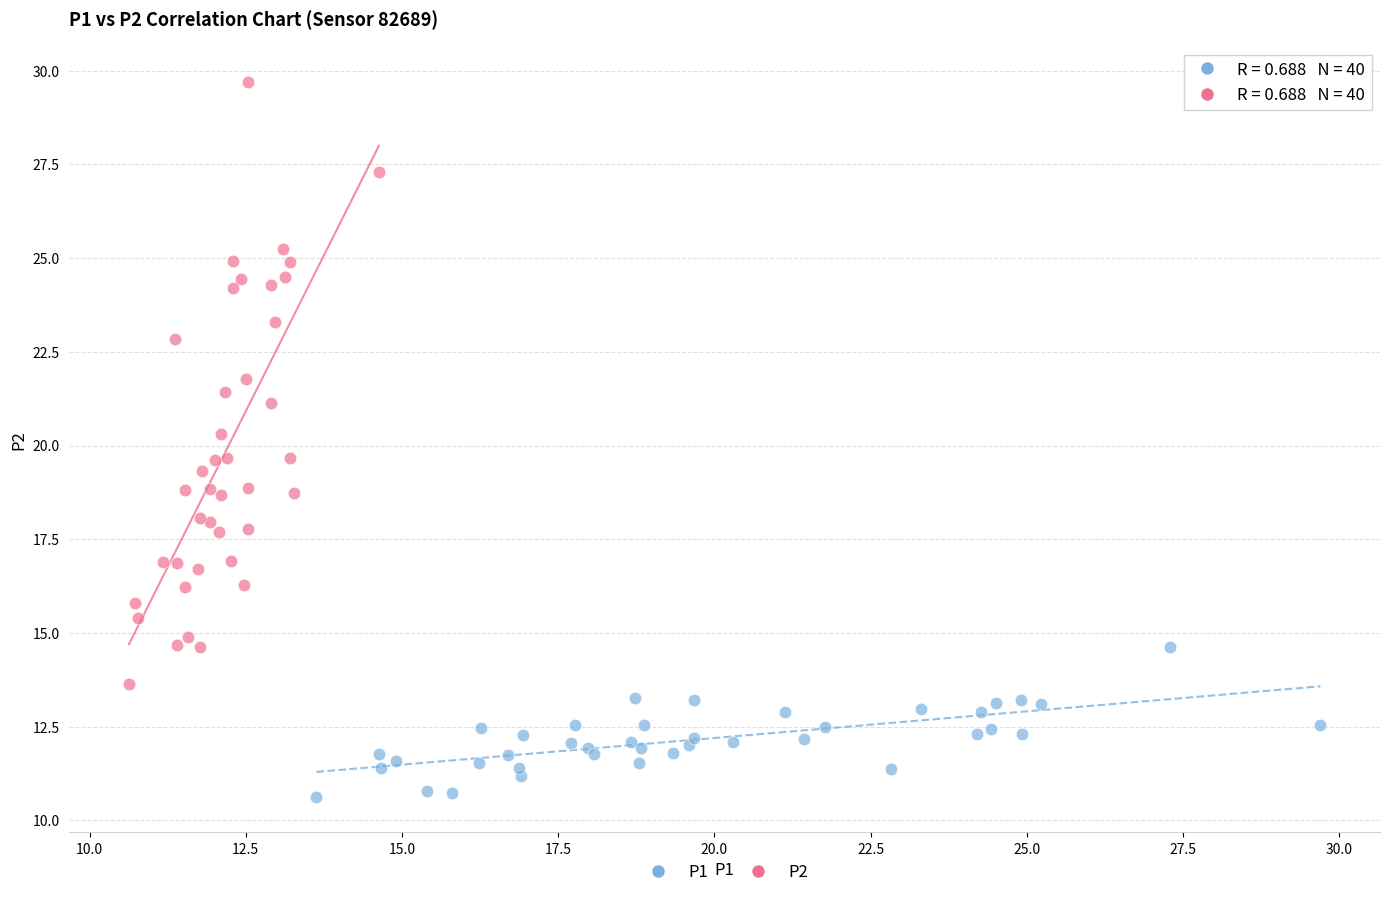

Which series contains the highest Y value?

P2